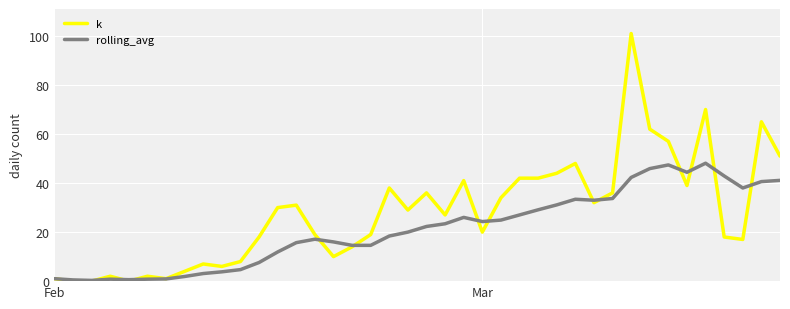

Which series has the largest range (max minus min)?

k